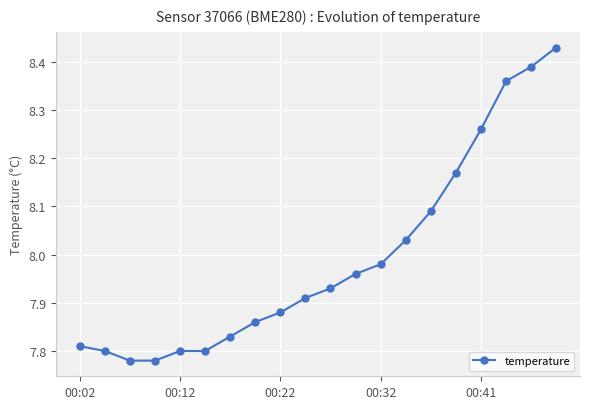

True or false: the data has more than 1 interior local peaks.

False